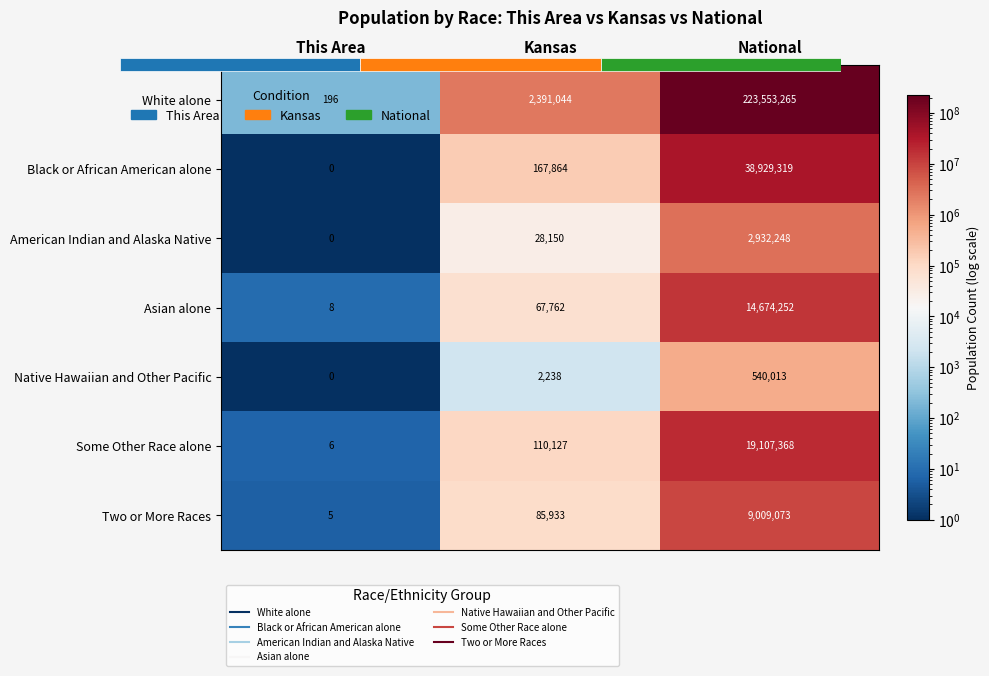

Is the value of American Indian and Alaska Native at This Area greater than the value of Two or More Races at National?

No